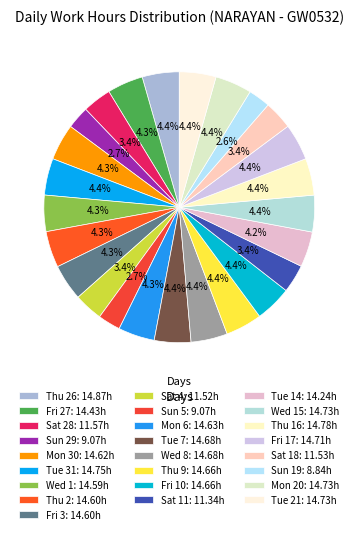

How many segments does this pie chart have?

25